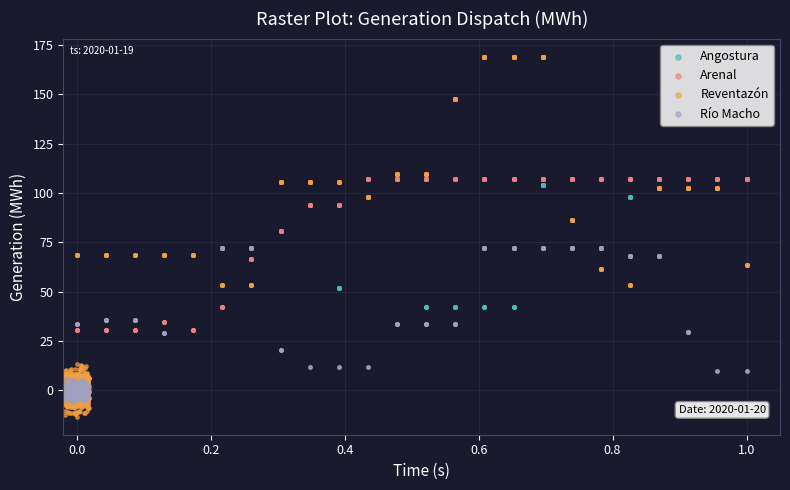

Which series contains the highest Y value?

Reventazón